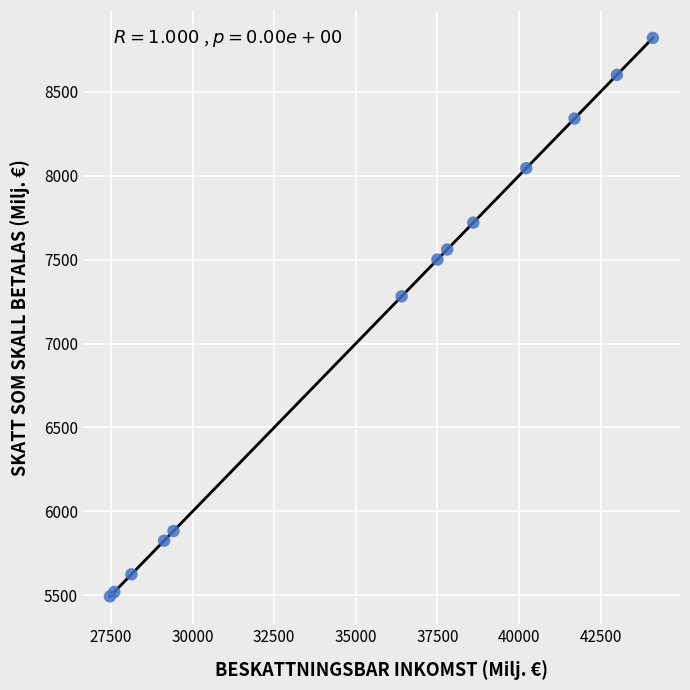

What Y value in the scatter plot is closest to 7157?

7281.1